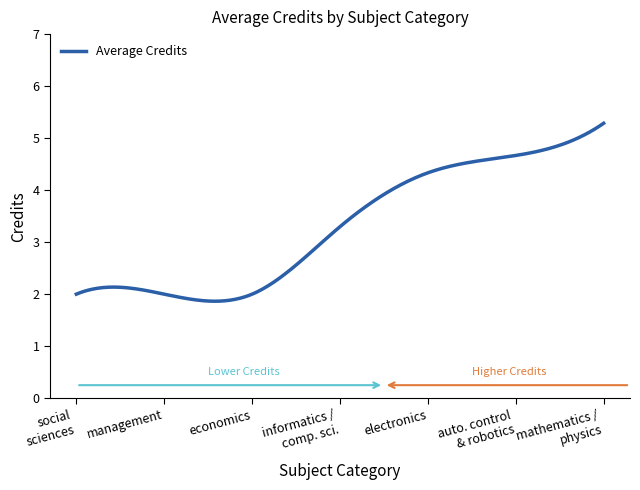

What is the smallest value displayed?

1.9